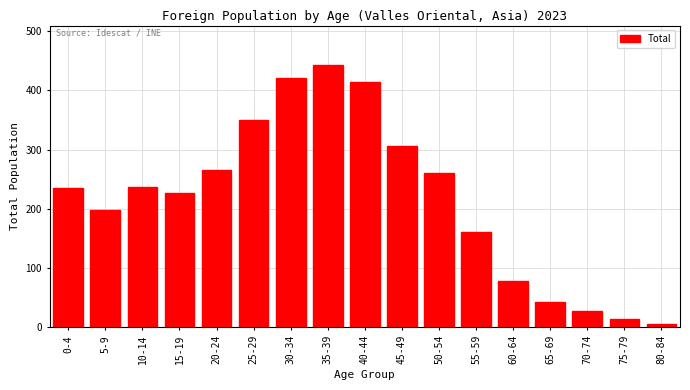

The value at 60-64 is 78. True or false?

True